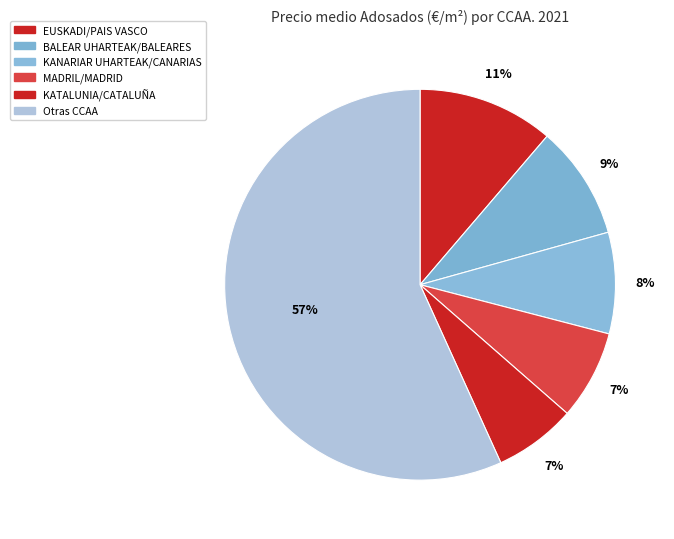

To the nearest percent, what portion does KANARIAR UHARTEAK/CANARIAS represent?

8%